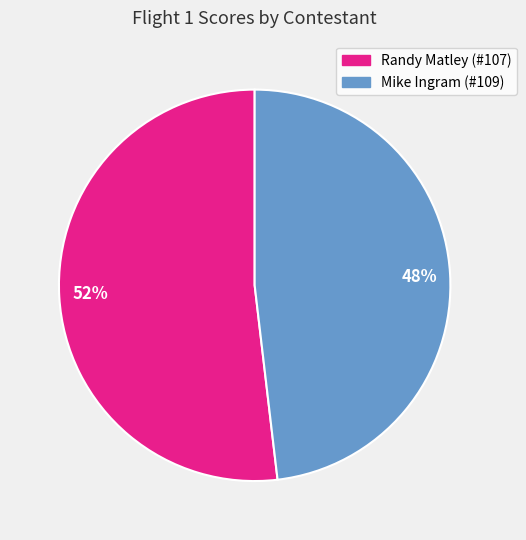

Which slice represents more than half of the pie?

52%